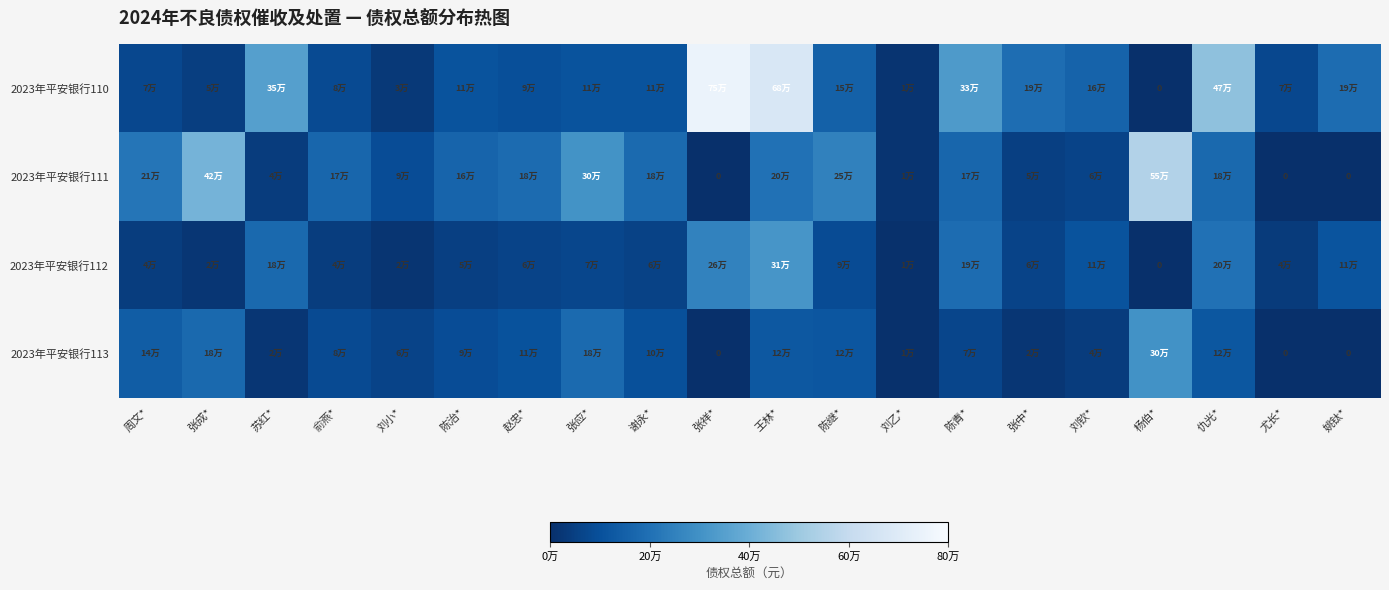

Which category has the lowest value across all series?

杨伯*